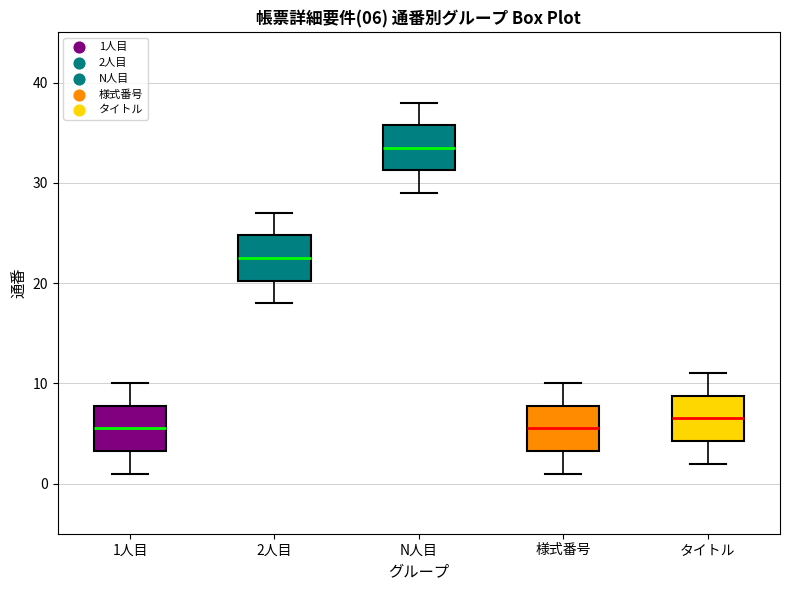

Which box's median line is the highest?

N人目